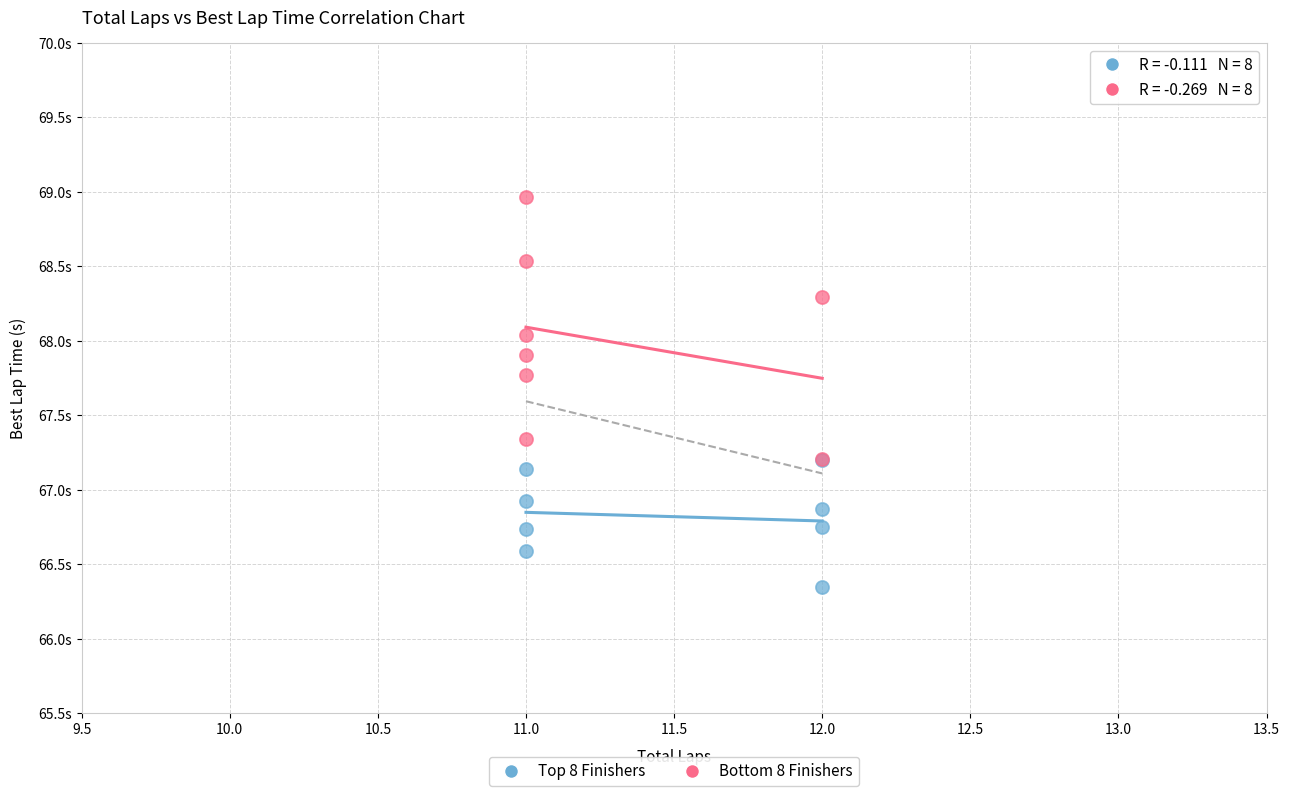

What are all the series names shown in the legend?

Top 8 Finishers, Bottom 8 Finishers